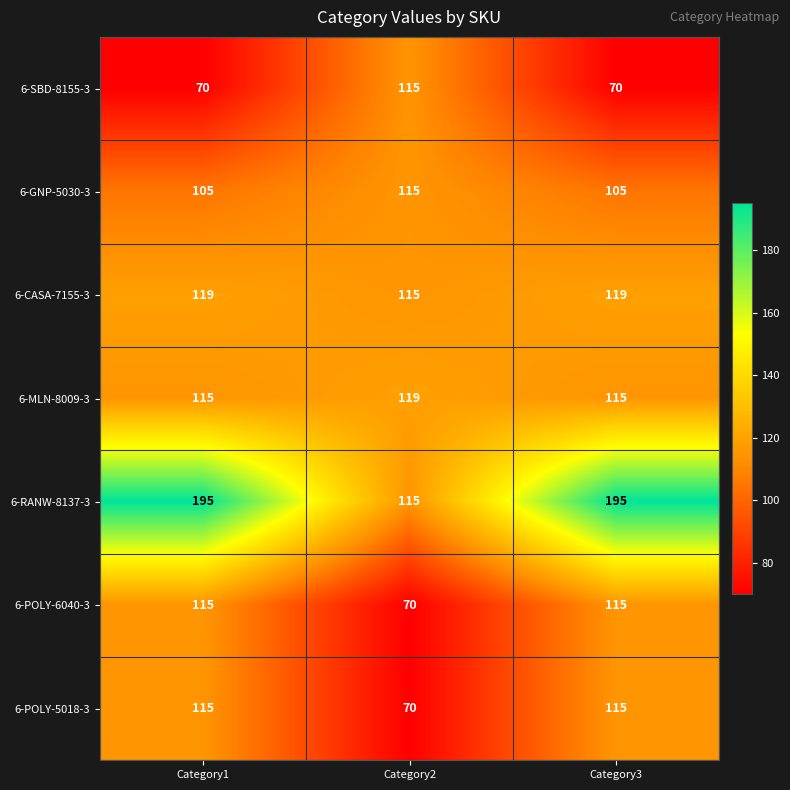

Count the 6-CASA-7155-3 values in the range 115 to 119.

3